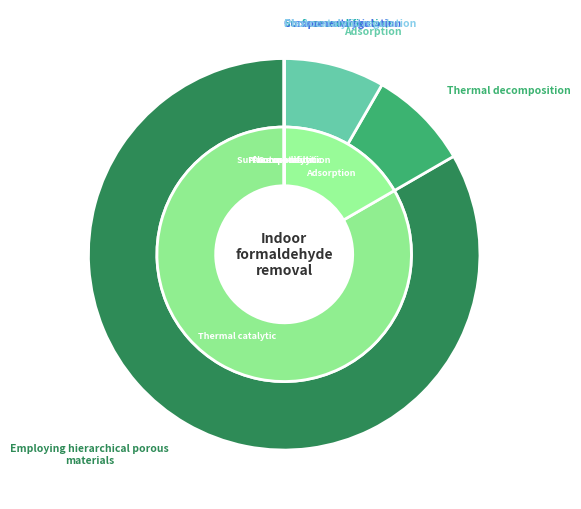

Does 22/20012 account for over 50% of the chart?

No